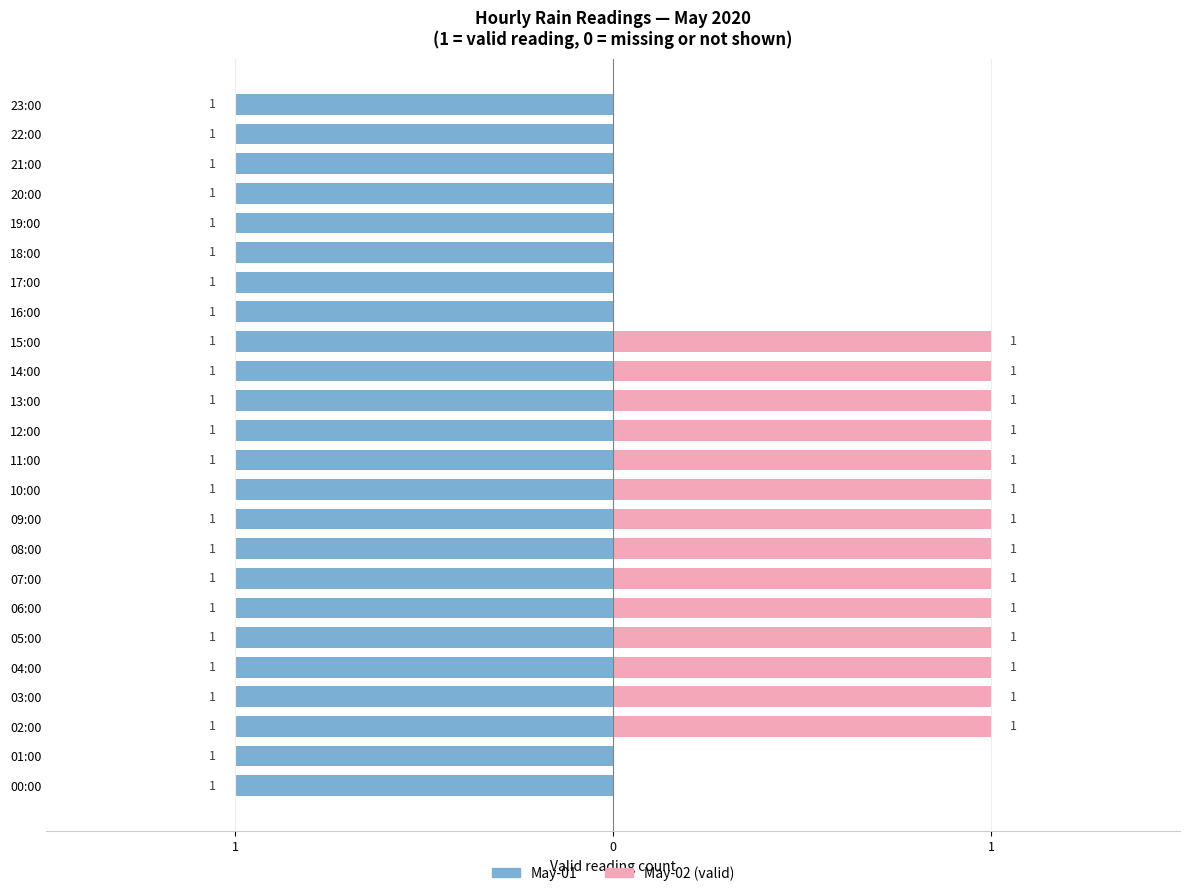

Which series has the largest range (max minus min)?

May-02 (valid hrs)